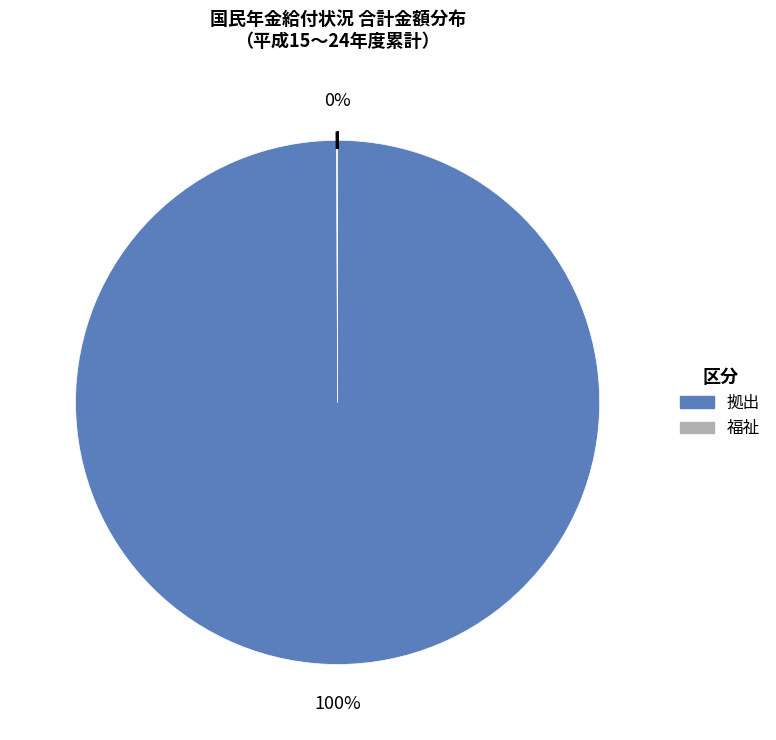

To the nearest percent, what portion does 拠出 represent?

100%